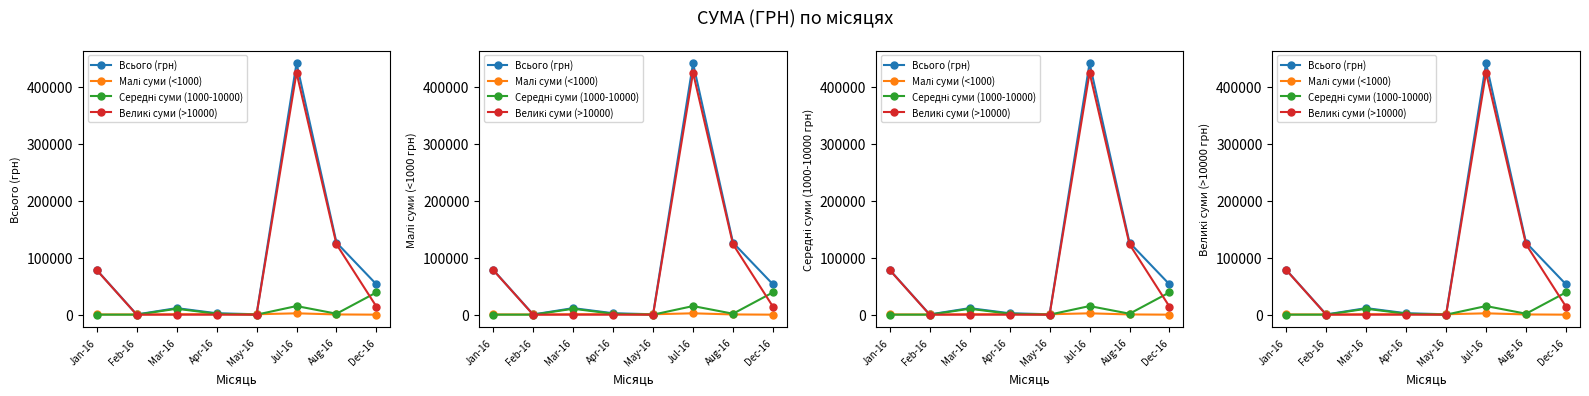

True or false: Середні суми (1000-10000) and Всього (грн) intersect in this chart.

False